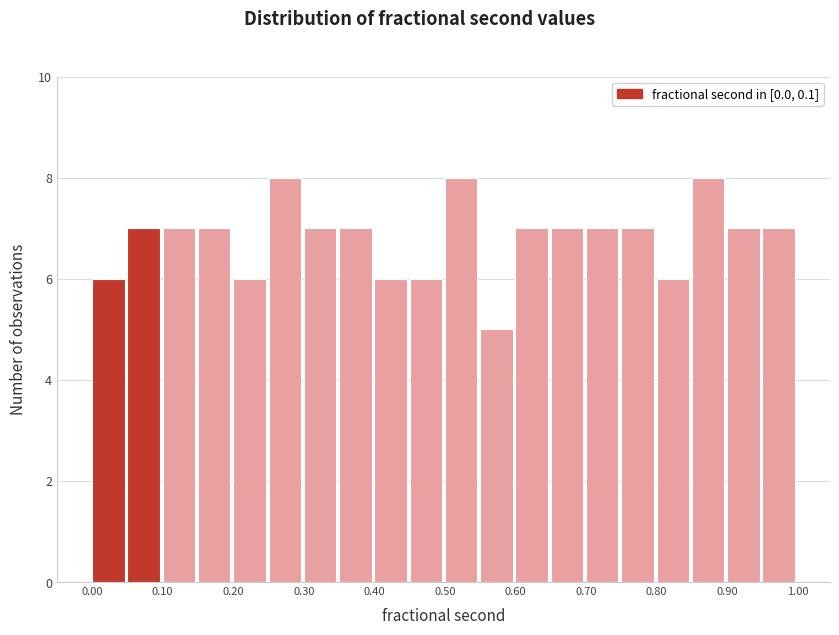

Reading left to right, list every bar in this chart as the range it spans on the x-axis followed by its height. The values are not printed on the chart, so give them approximately, as read against the axis.

0.00 to 0.05: 6
0.05 to 0.10: 7
0.10 to 0.15: 7
0.15 to 0.20: 7
0.20 to 0.25: 6
0.25 to 0.30: 8
0.30 to 0.35: 7
0.35 to 0.40: 7
0.40 to 0.45: 6
0.45 to 0.50: 6
0.50 to 0.55: 8
0.55 to 0.60: 5
0.60 to 0.65: 7
0.65 to 0.70: 7
0.70 to 0.75: 7
0.75 to 0.80: 7
0.80 to 0.85: 6
0.85 to 0.90: 8
0.90 to 0.95: 7
0.95 to 1.00: 7